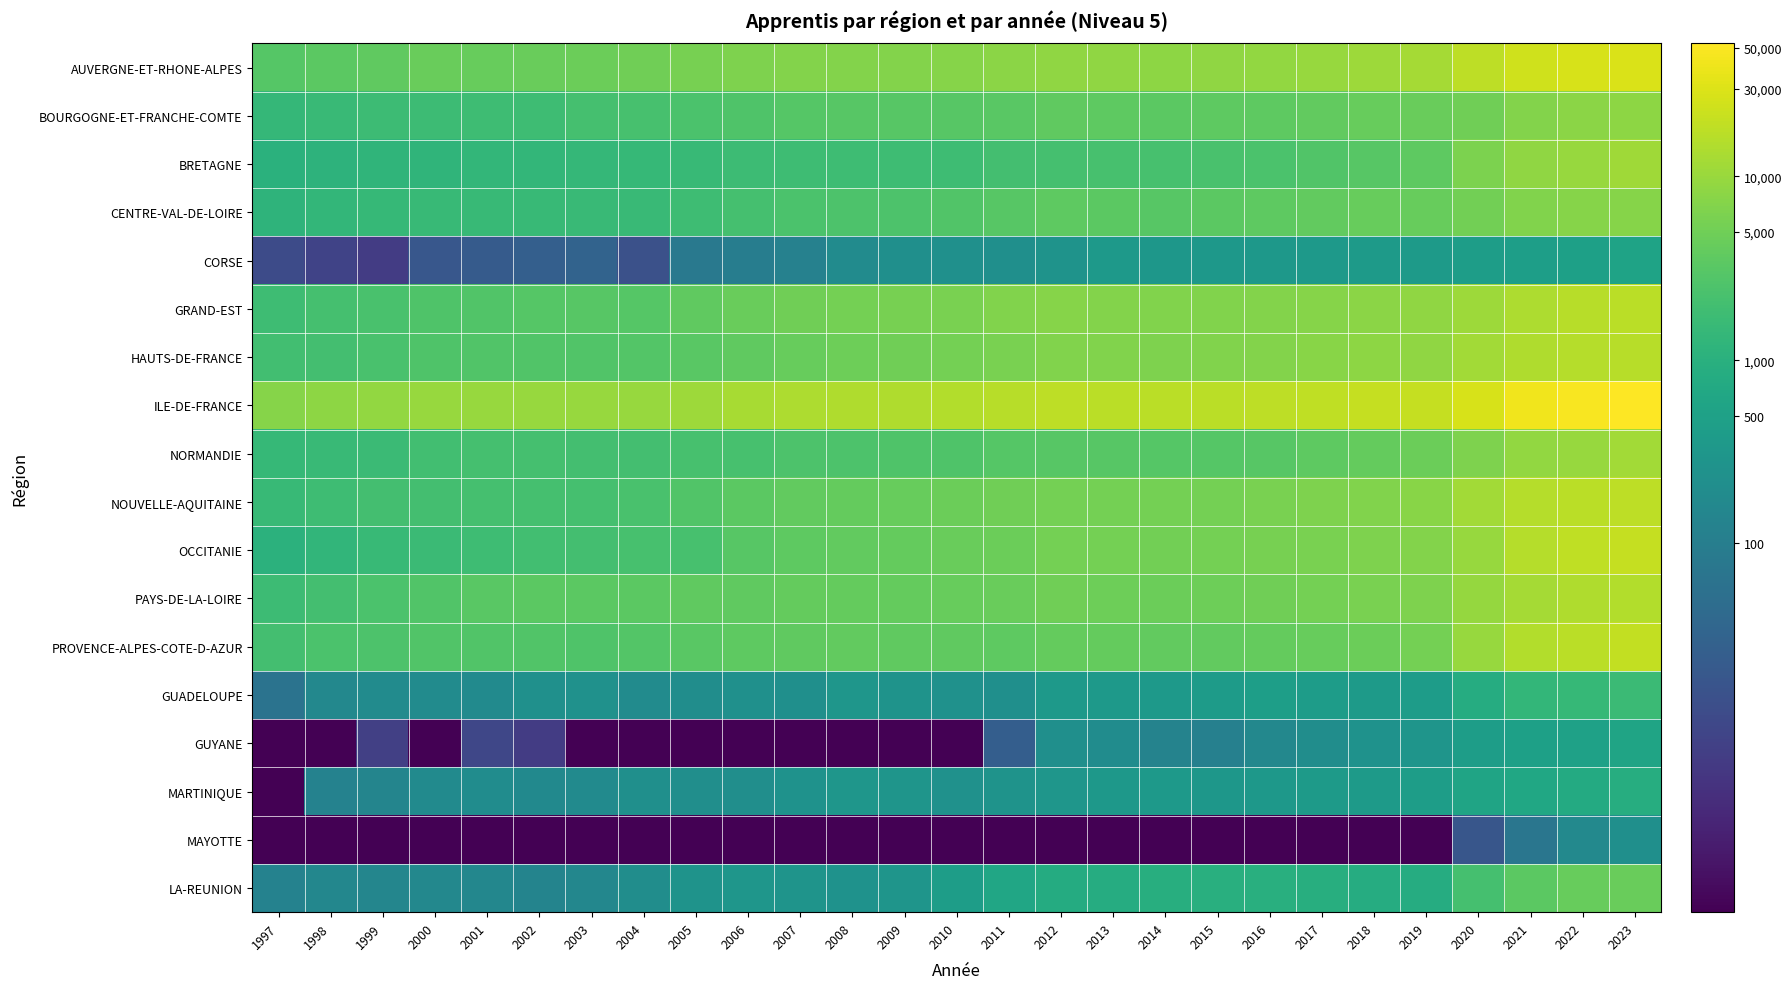

Which series has the largest total across all categories?

ILE-DE-FRANCE